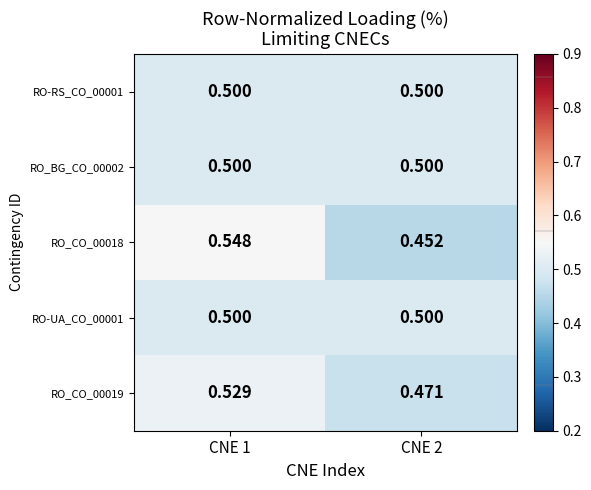

What is the greatest value displayed?

0.5